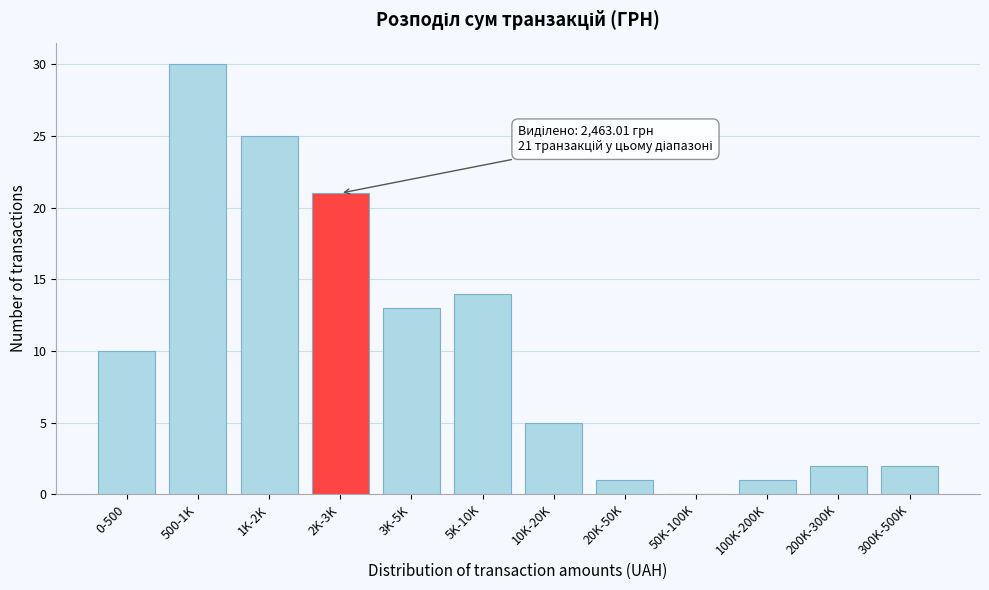

Reading right to left, transcribe all the data shown in this chart.

300K-500K=2	200K-300K=2	100K-200K=1	50K-100K=0	20K-50K=1	10K-20K=5	5K-10K=14	3K-5K=13	2K-3K=21	1K-2K=25	500-1K=30	0-500=10